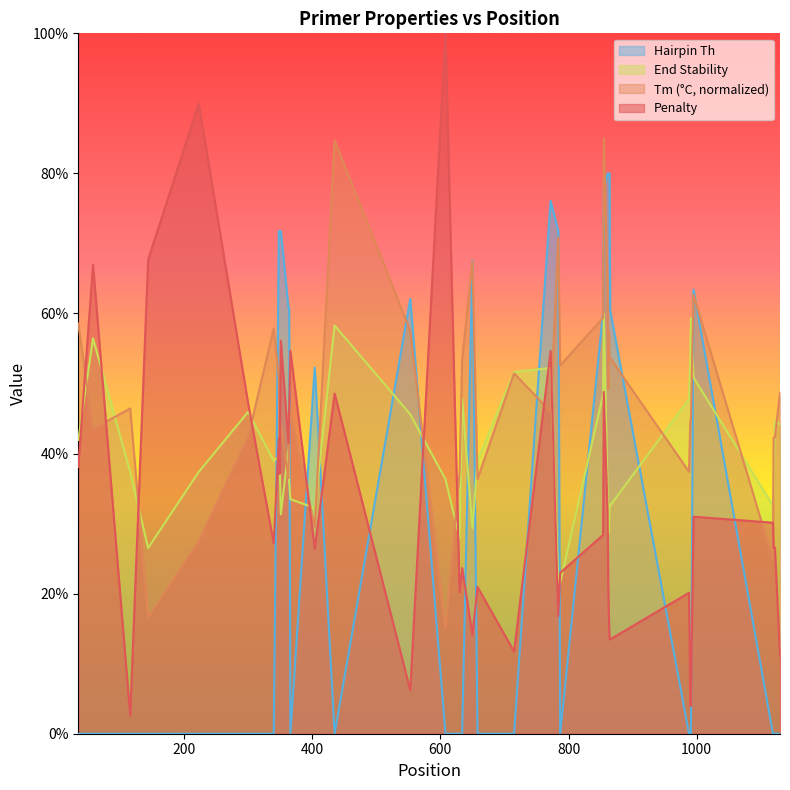

Reading left to right, extract all data points from this chart.

pen: 35=38.1	58=67.0	116=2.6	144=67.7	223=90.0	300=47.2	340=27.2	348=42.2	349=37.1	351=56.1	363=41.5	364=46.1	366=54.7	404=26.4	435=48.6	553=6.2	608=100.0	630=20.2	634=23.6	650=14.1	658=21.0	715=11.7	772=54.6	784=16.8	787=23.0	854=28.4	855=48.8	861=31.6	862=21.0	863=16.6	864=13.5	865=13.5	988=20.1	990=4.0	991=4.0	995=31.0	1119=30.1	1120=26.6	1122=26.6	1130=11.1
PRIMER_LEFT_0_TM: 35=58.6	58=43.5	116=46.5	144=16.6	223=27.6	300=42.4	340=57.9	348=50.8	349=42.1	351=44.1	363=36.5	364=43.7	366=45.9	404=29.5	435=84.7	553=57.5	608=15.0	630=37.3	634=53.4	650=67.5	658=36.4	715=51.5	772=46.0	784=70.8	787=52.6	854=59.4	855=85.0	861=63.5	862=49.3	863=57.5	864=53.6	865=53.6	988=37.4	990=44.7	991=44.7	995=62.6	1119=24.8	1120=42.3	1122=42.3	1130=48.7
PRIMER_LEFT_0_END_STABILITY: 35=41.9	58=56.5	116=37.4	144=26.5	223=37.4	300=45.9	340=39.0	348=39.5	349=40.3	351=31.3	363=40.6	364=36.1	366=33.5	404=32.2	435=58.3	553=45.6	608=36.3	630=27.9	634=47.8	650=29.4	658=39.0	715=51.7	772=52.2	784=21.6	787=21.6	854=48.5	855=60.0	861=34.4	862=32.6	863=28.8	864=32.8	865=32.6	988=47.8	990=53.7	991=59.3	995=50.9	1119=32.6	1120=34.5	1122=44.7	1130=44.1
PRIMER_LEFT_0_HAIRPIN_TH: 35=0.0	58=0.0	116=0.0	144=0.0	223=0.0	300=0.0	340=0.0	348=71.8	349=71.8	351=71.8	363=60.8	364=60.8	366=0.0	404=52.3	435=0.0	553=62.1	608=0.0	630=0.0	634=0.0	650=67.6	658=0.0	715=0.0	772=76.1	784=71.8	787=0.0	854=60.2	855=77.9	861=80.0	862=80.0	863=80.0	864=80.0	865=60.4	988=0.0	990=0.0	991=0.0	995=63.4	1119=0.0	1120=0.0	1122=0.0	1130=0.0